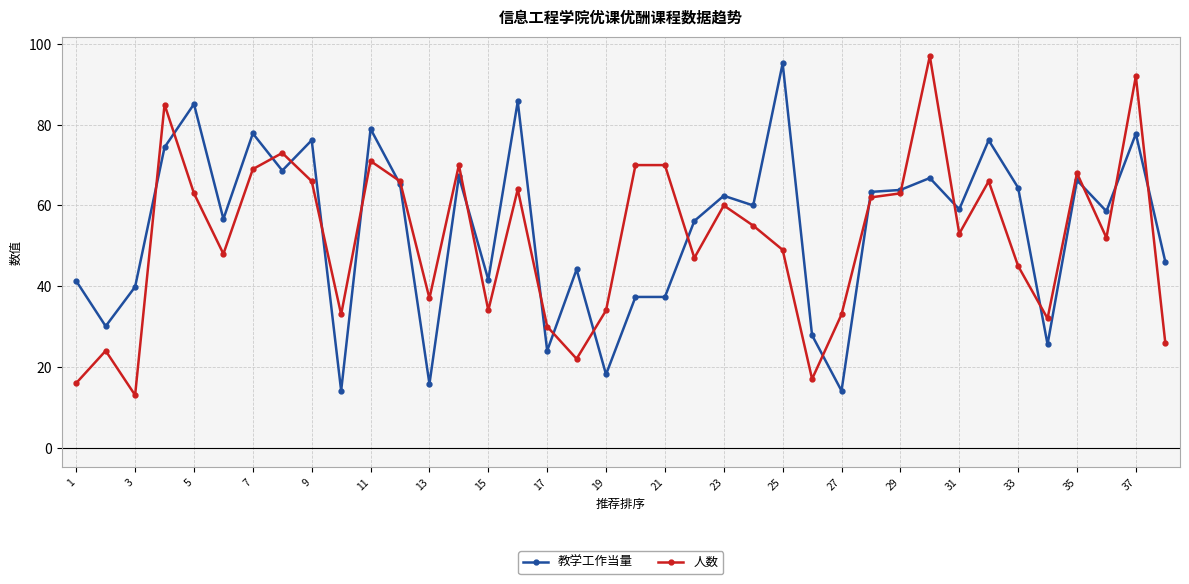

What is the smallest value displayed?

13.0